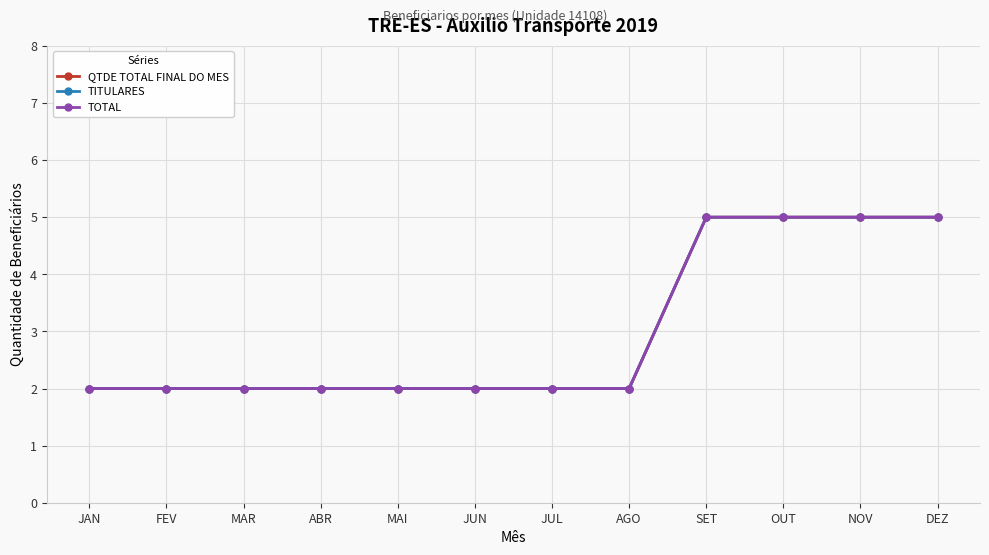

How many lines are shown in the chart?

3